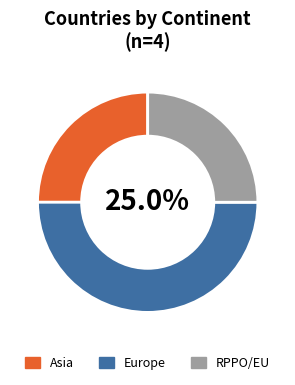

To the nearest percent, what percentage of the pie is 1?

25%